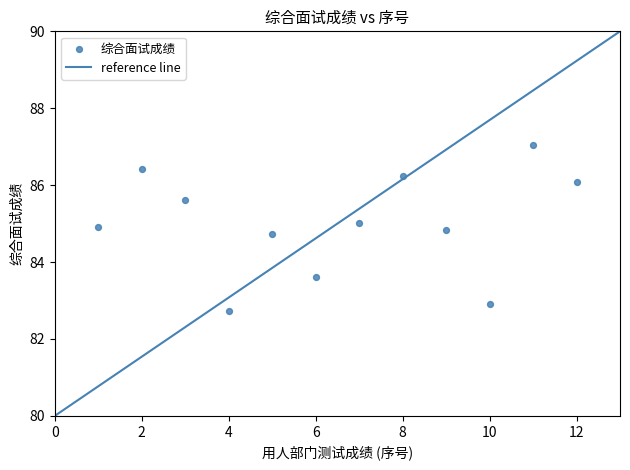

What Y value in the scatter plot is closest to 84?

83.6